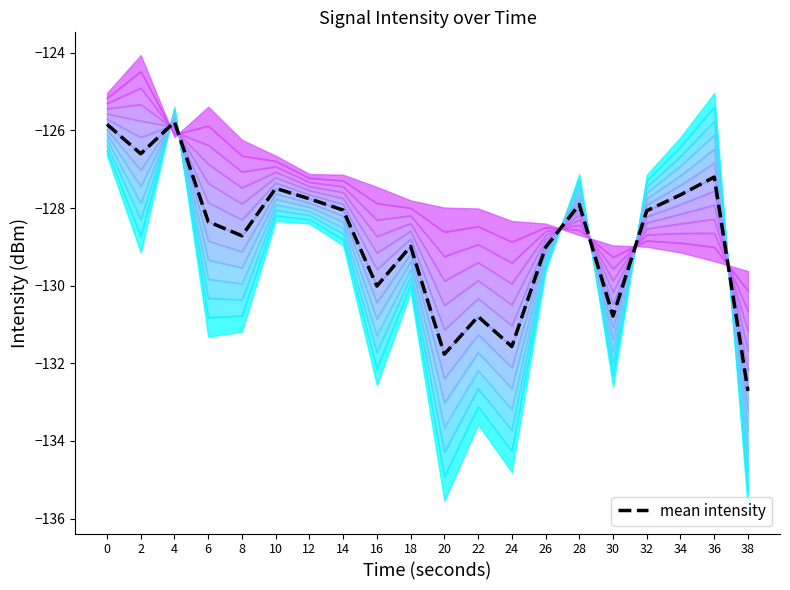

Which category has the lowest value across all series?

38